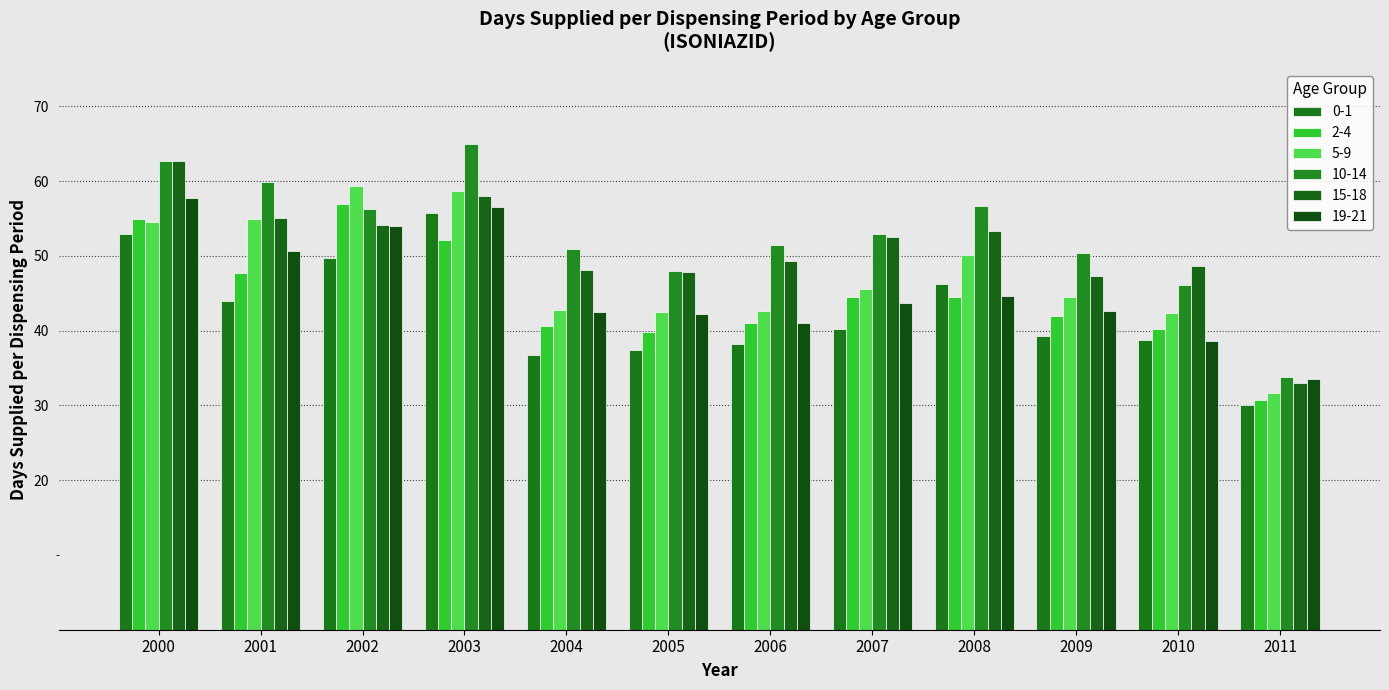

The value of 19-21 at 2001 is 71.2. True or false?

False